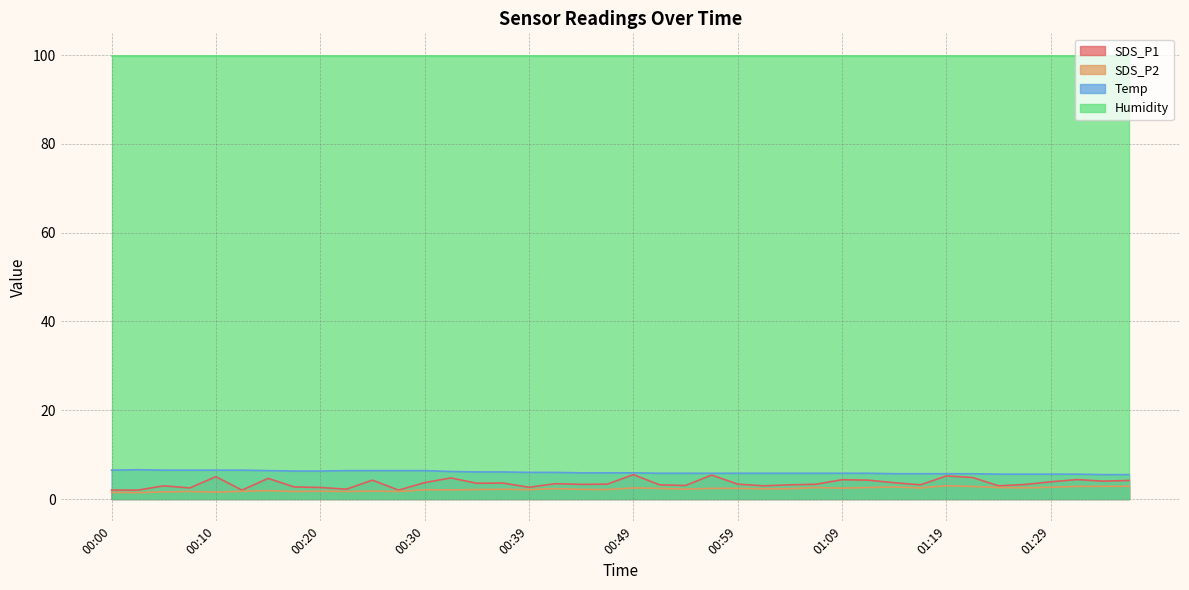

Which series has the largest range (max minus min)?

SDS_P1